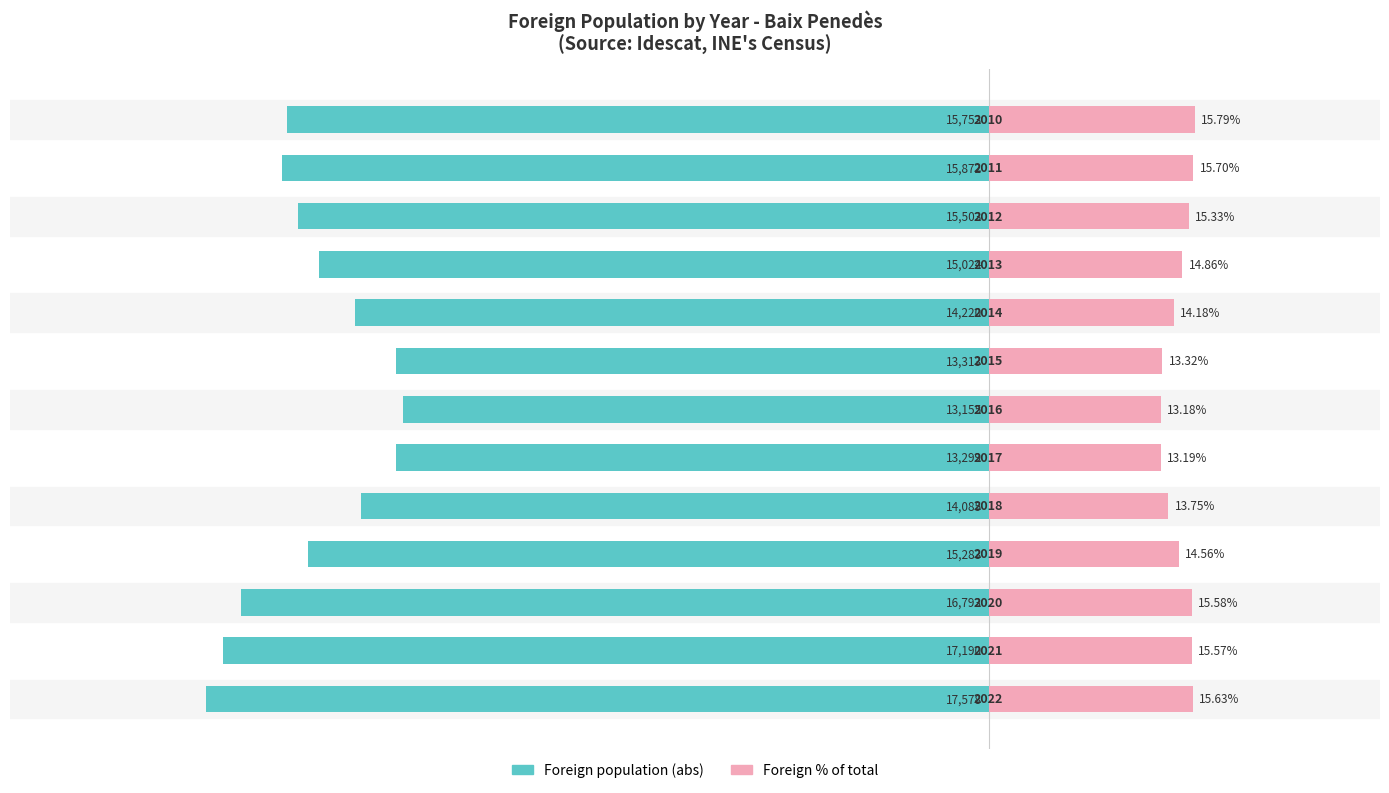

Between 1 and 5, which is larger?

5